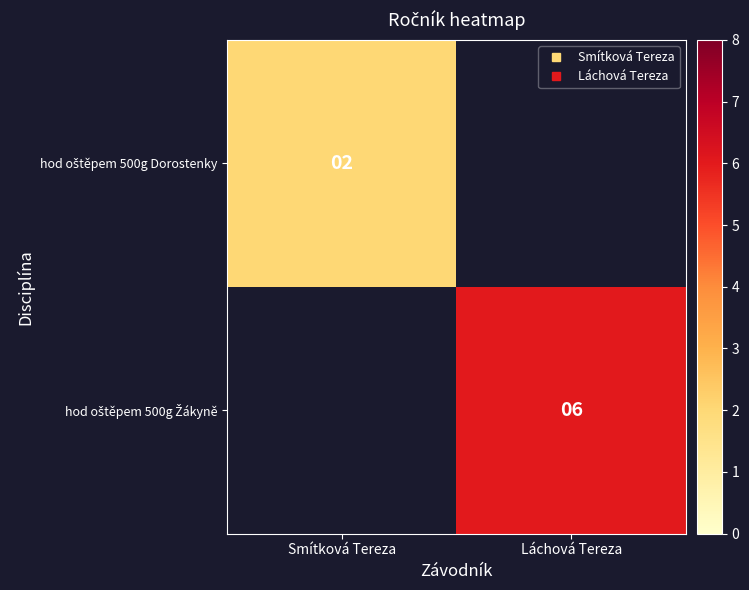

What is the approximate value of hod oštěpem 500g Žákyně at Láchová Tereza?

6.0